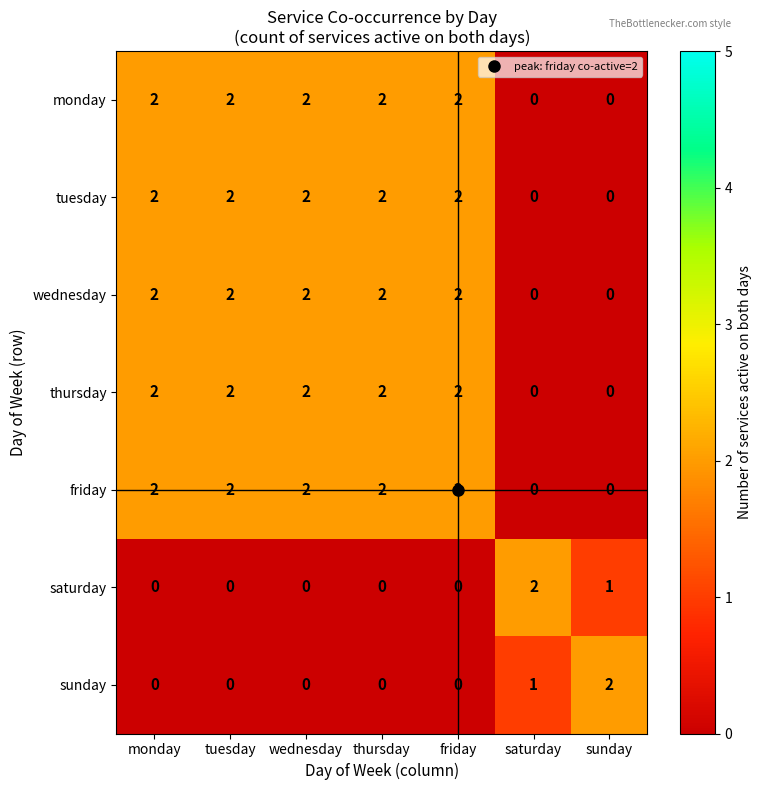

What is the sum of all wednesday values?

10